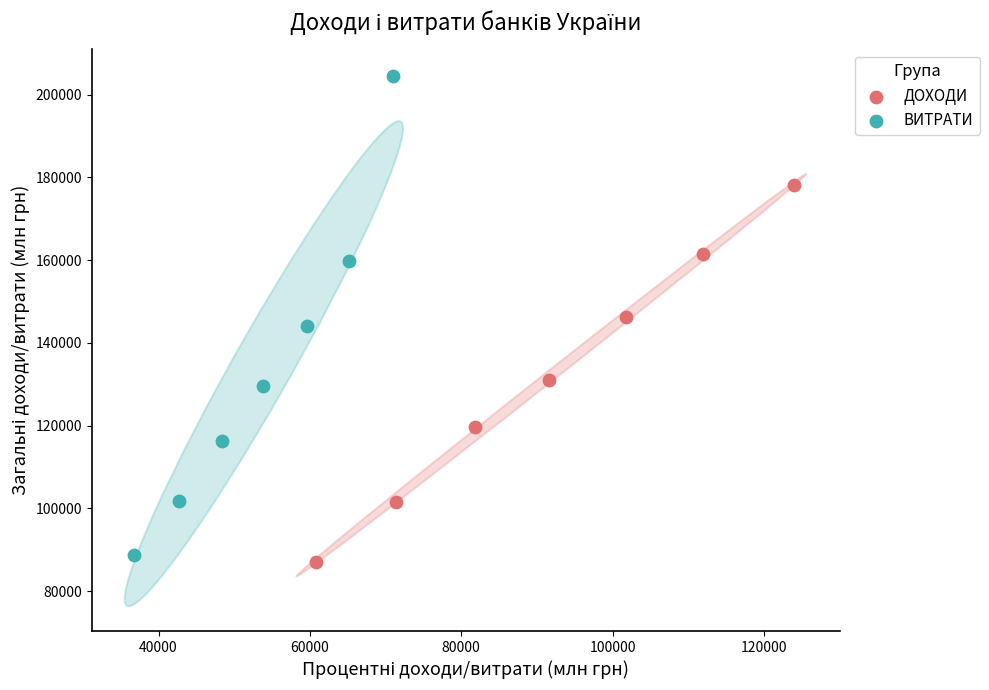

Which series reaches the maximum Y coordinate?

ВИТРАТИ